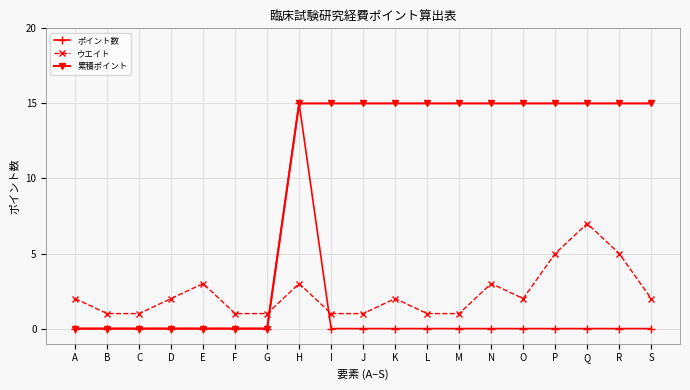

At which label does ポイント数 reach its peak?

H